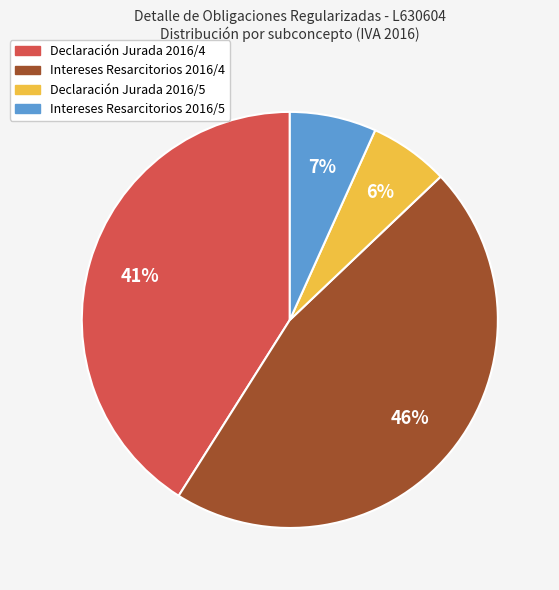

True or false: Declaración Jurada 2016/4 accounts for 55% of the total.

False